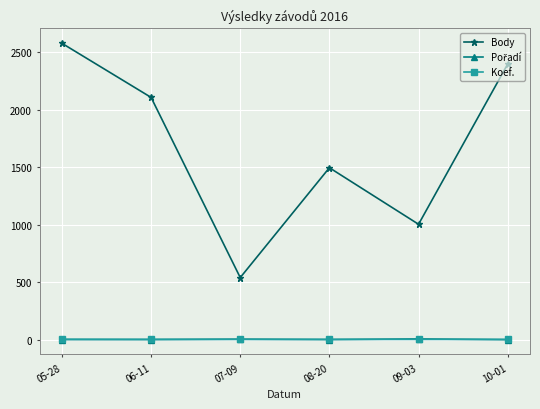

At which category is the sum across all series the highest?

05-28